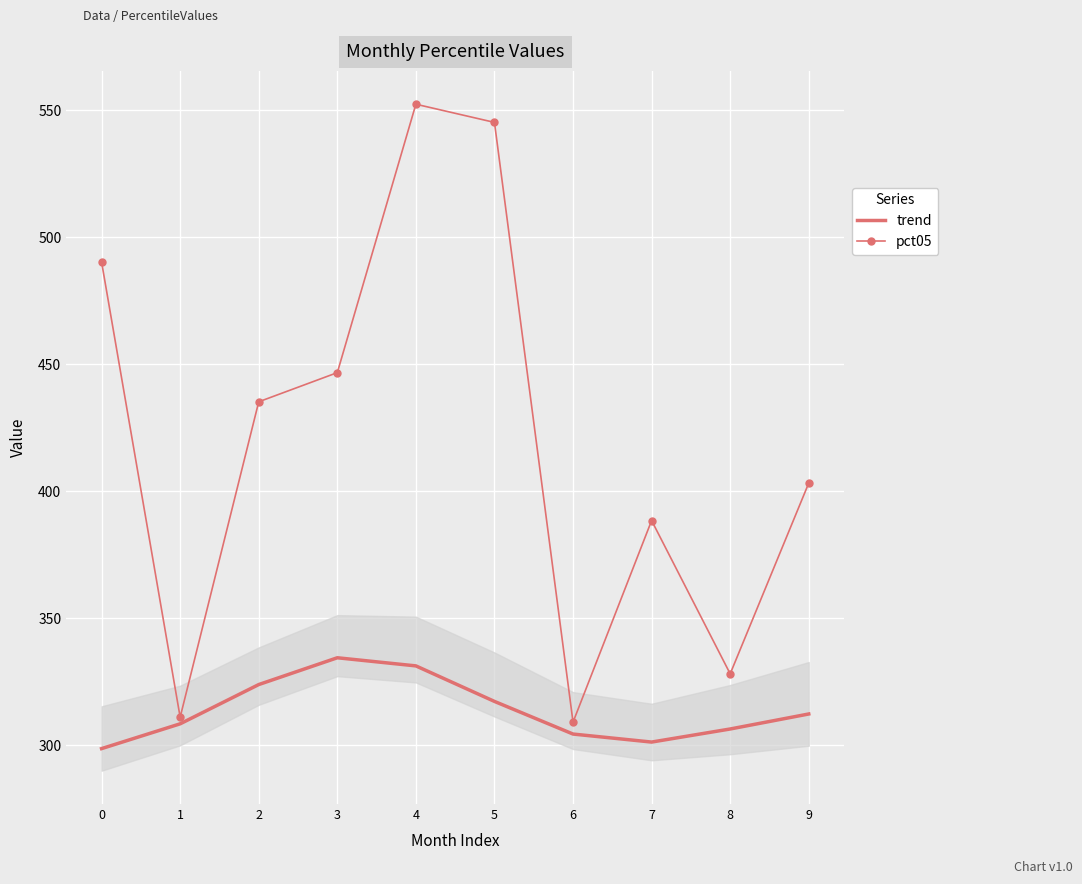

True or false: pct05 and trend cross at least once.

False